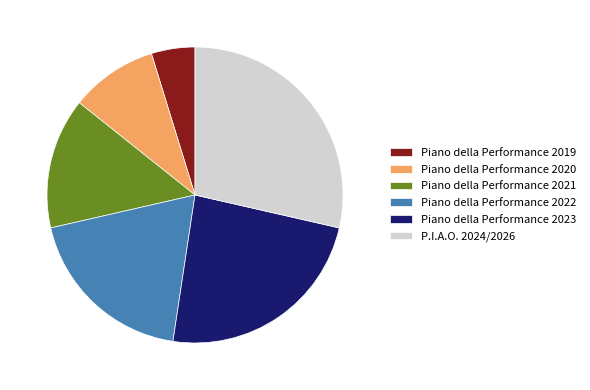

Which slice is the largest?

P.I.A.O. 2024/2026